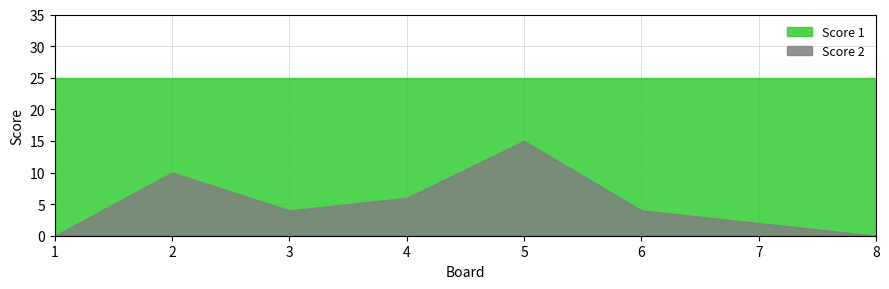

Reading left to right, transcribe all the data shown in this chart.

Score 1: 25	25	25	25	25	25	25	25
Score 2: 0	10	4	6	15	4	2	0